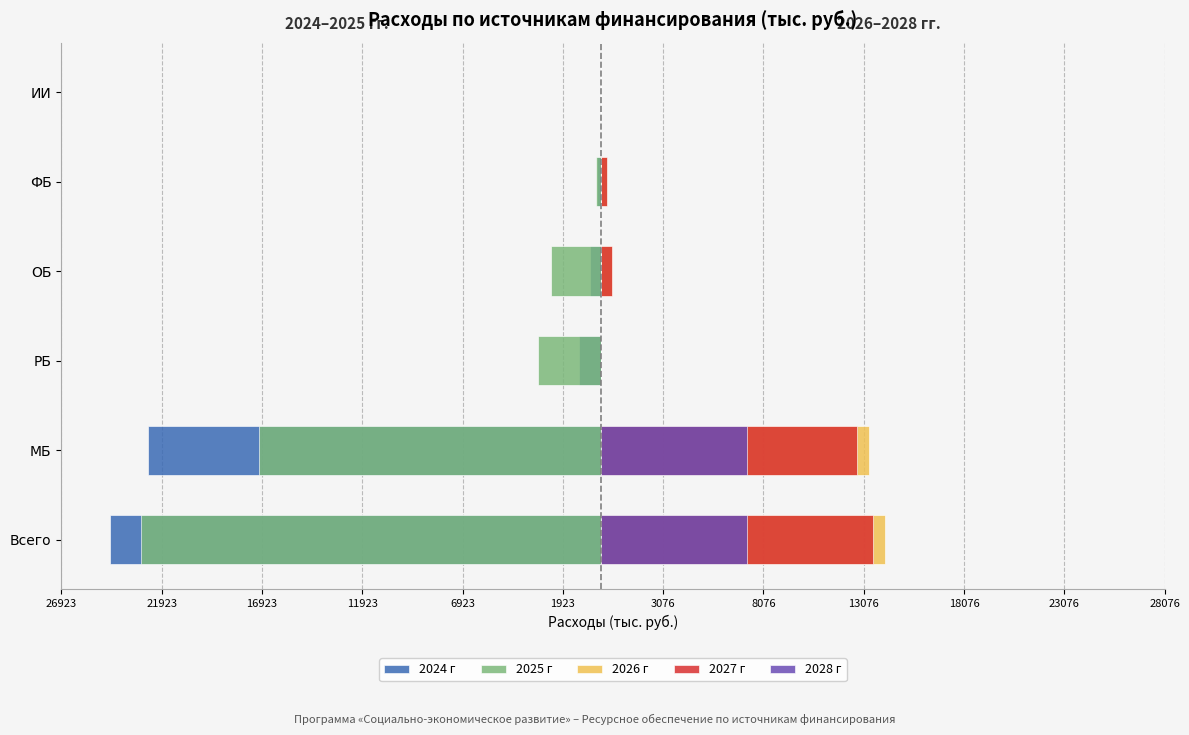

Which has a higher value, РБ or МБ?

РБ